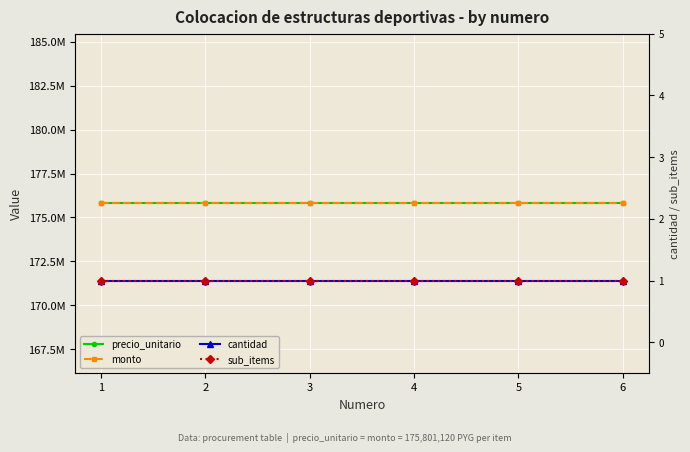

True or false: monto has more than 1 interior local peaks.

False